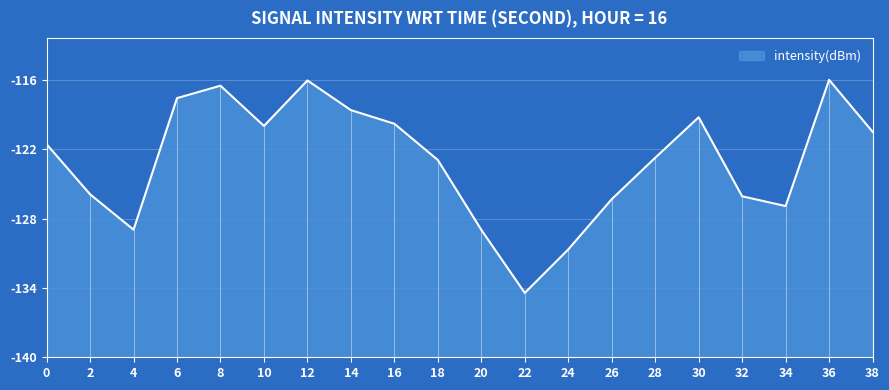

List the labels in order of value, smallest first.

22, 24, 20, 4, 34, 26, 32, 2, 18, 28, 0, 38, 10, 16, 30, 14, 6, 8, 12, 36